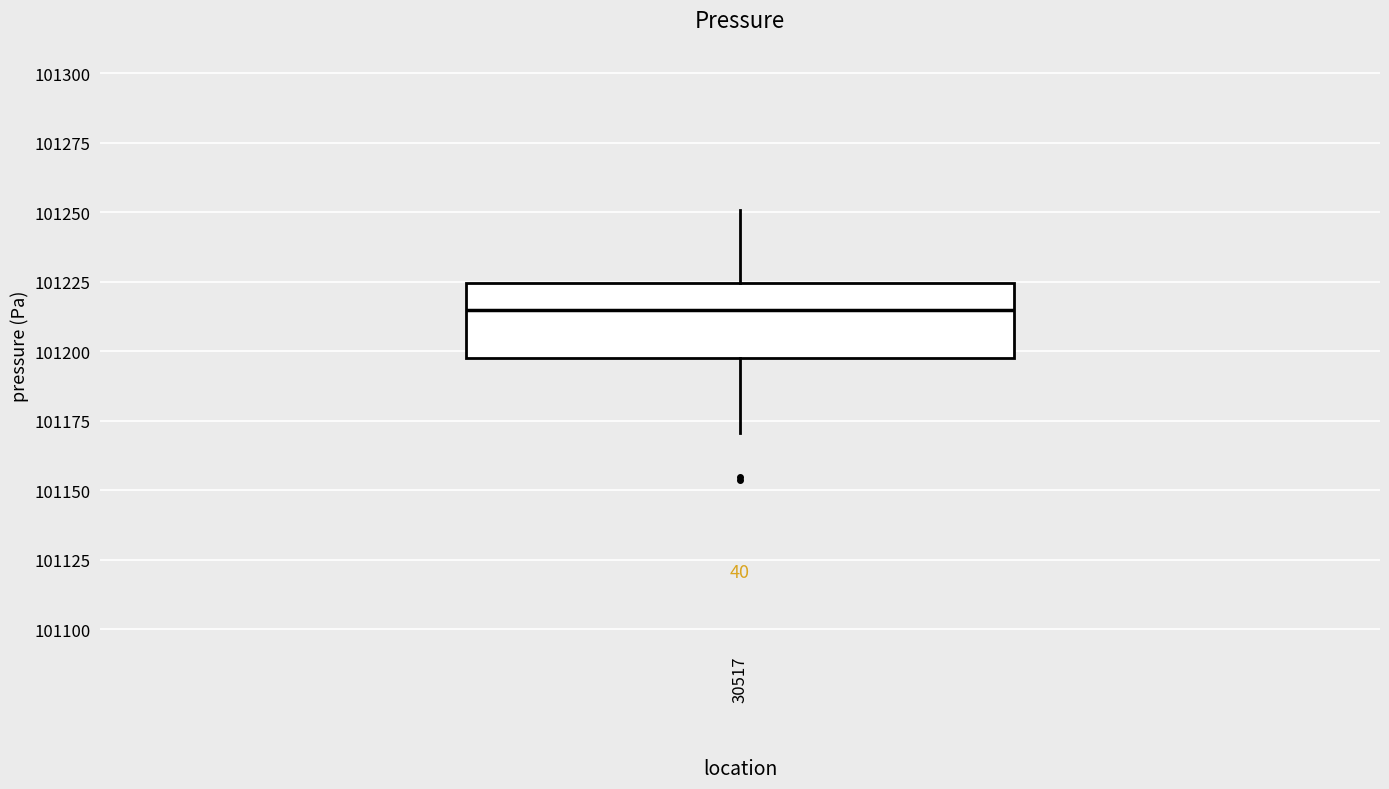

Read this box plot against the y-axis: the position of the median line, the range covered by the box, and the ends of both whiskers. The values are not printed on the chart, so give them approximately, as read against the axis.

median 101215, box 101195 to 101225, whiskers 101170 to 101250